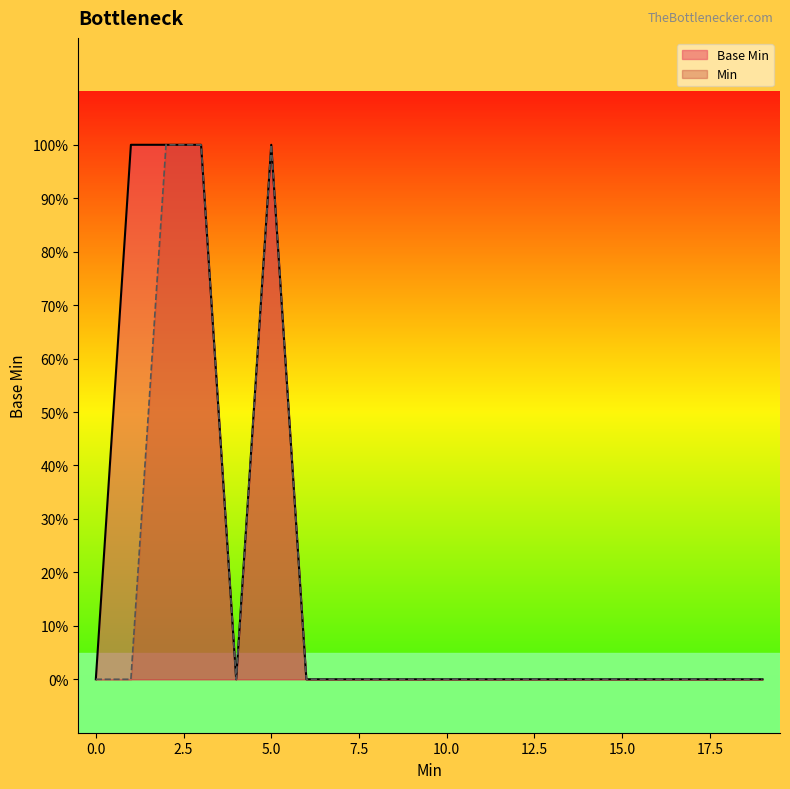

The chart shows a value of 0 at 0. True or false?

True